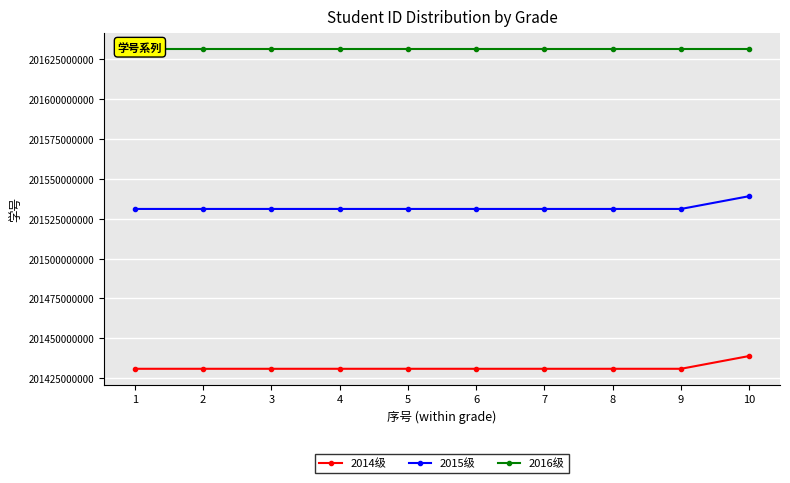

Which label corresponds to the largest value in the chart?

10